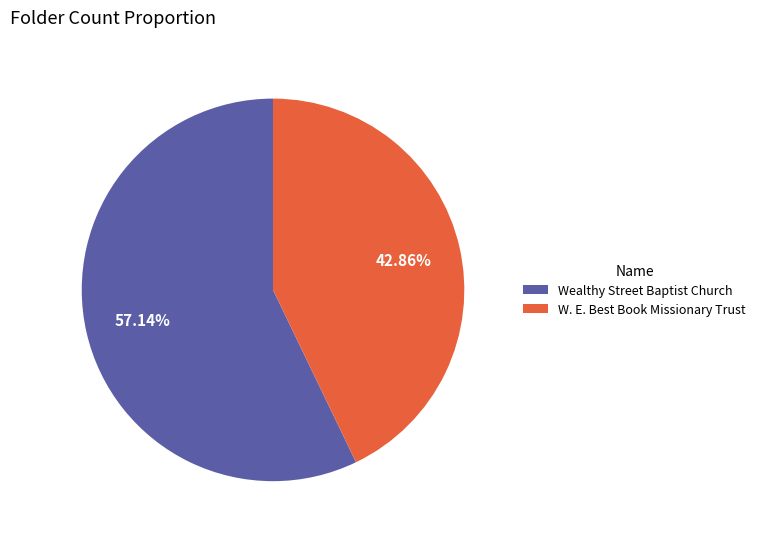

Does any single category account for the majority?

Yes